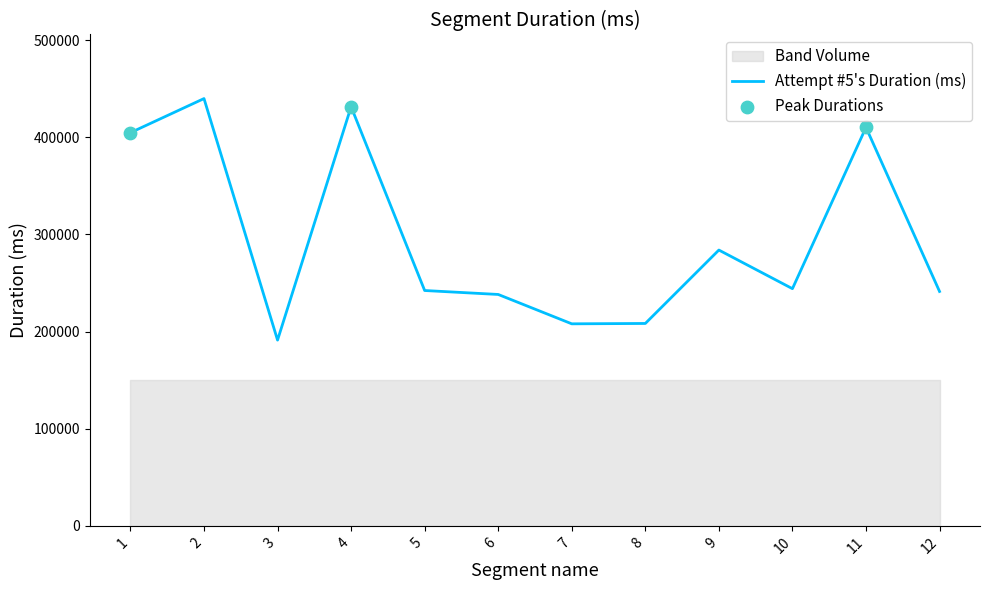

Approximately how many times larger is the value at 11 compared to 6?

1.7